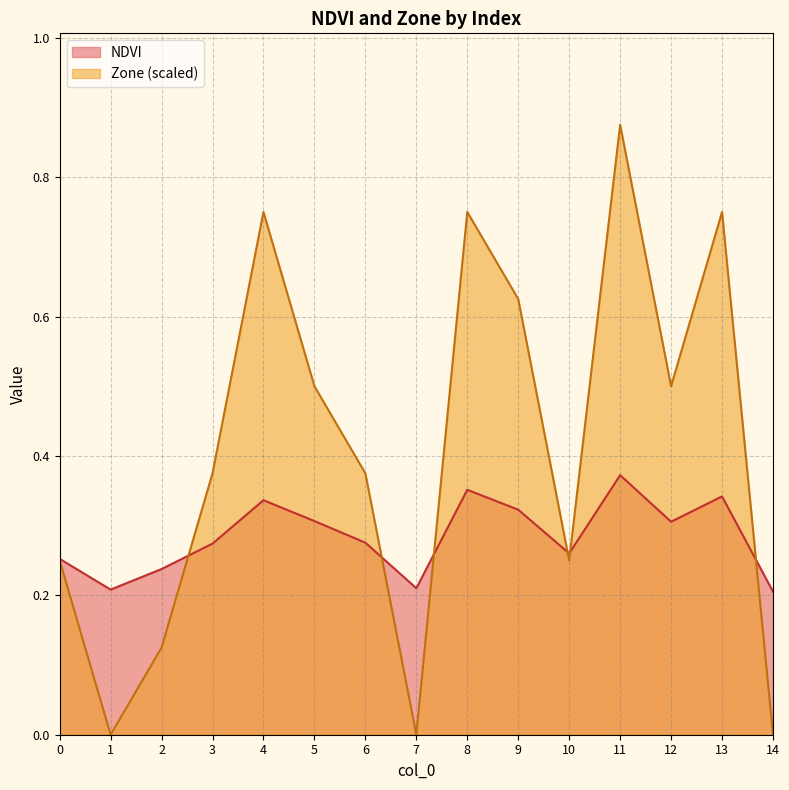

Which series ends up on top after the final intersection of Zone and NDVI?

NDVI